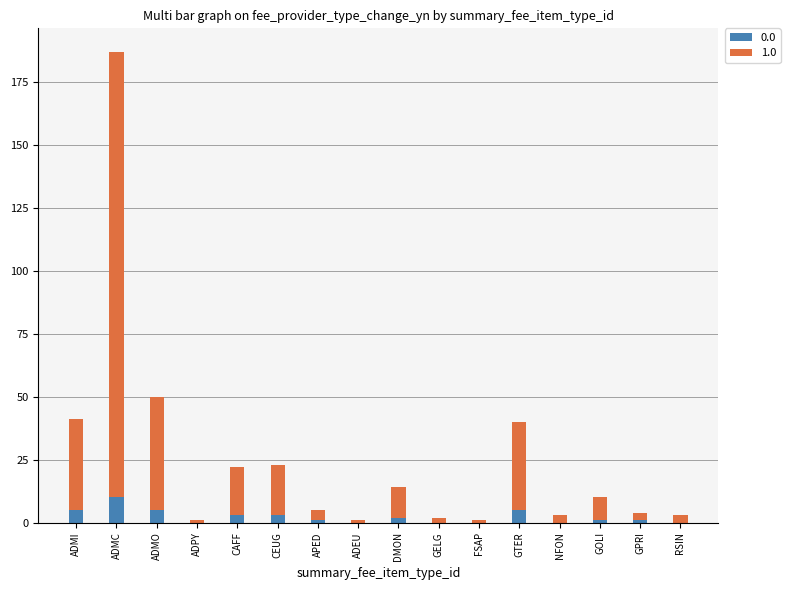

At which category is the sum across all series the highest?

ADMC